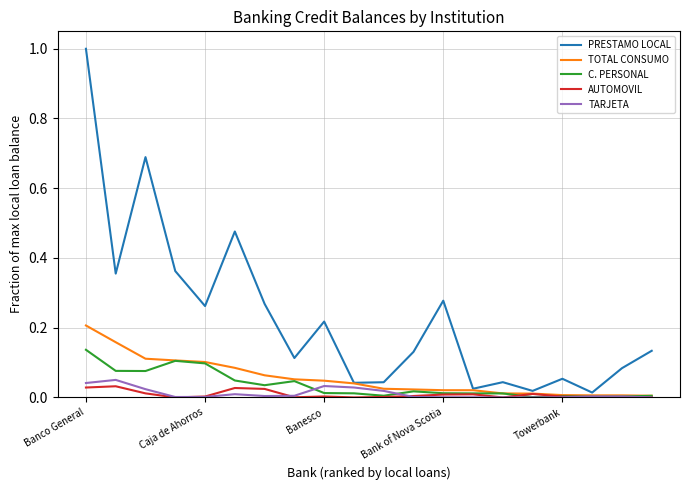

Which series has the widest spread of values?

PRESTAMO LOCAL